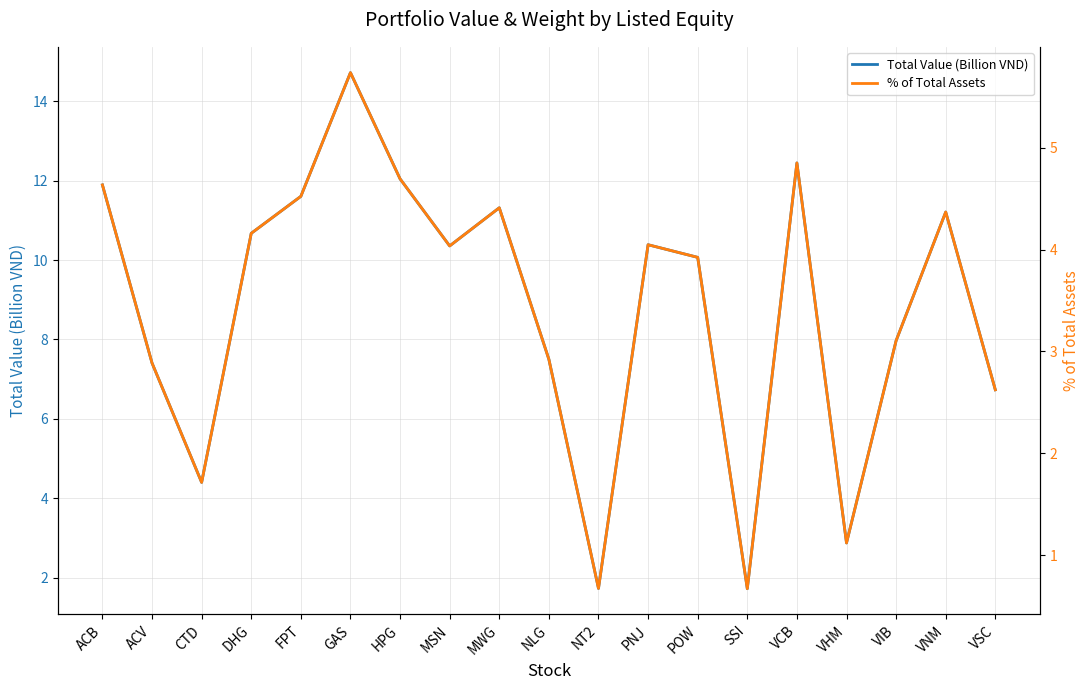

What position from the left is PNJ?

12